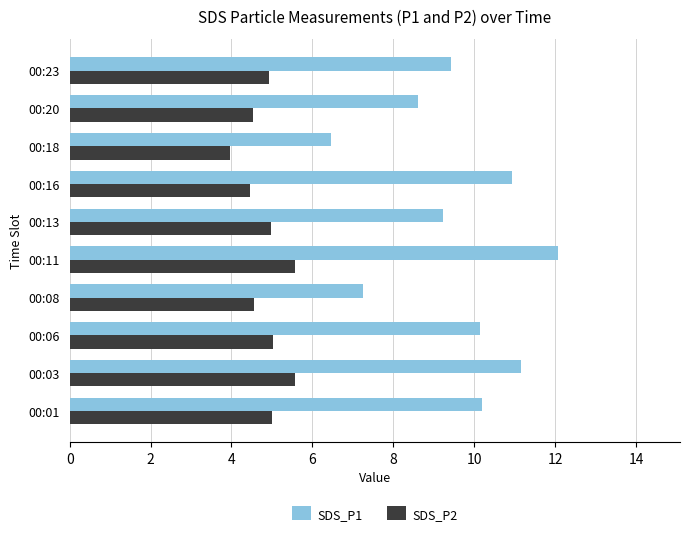

At which category is the sum across all series the highest?

00:11